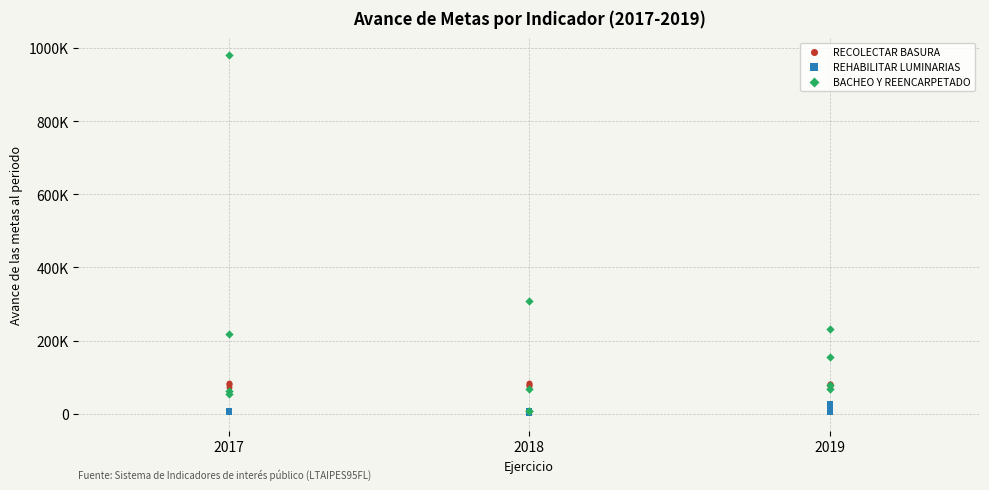

Which series has the widest spread of Y values?

BACHEO Y REENCARPETADO